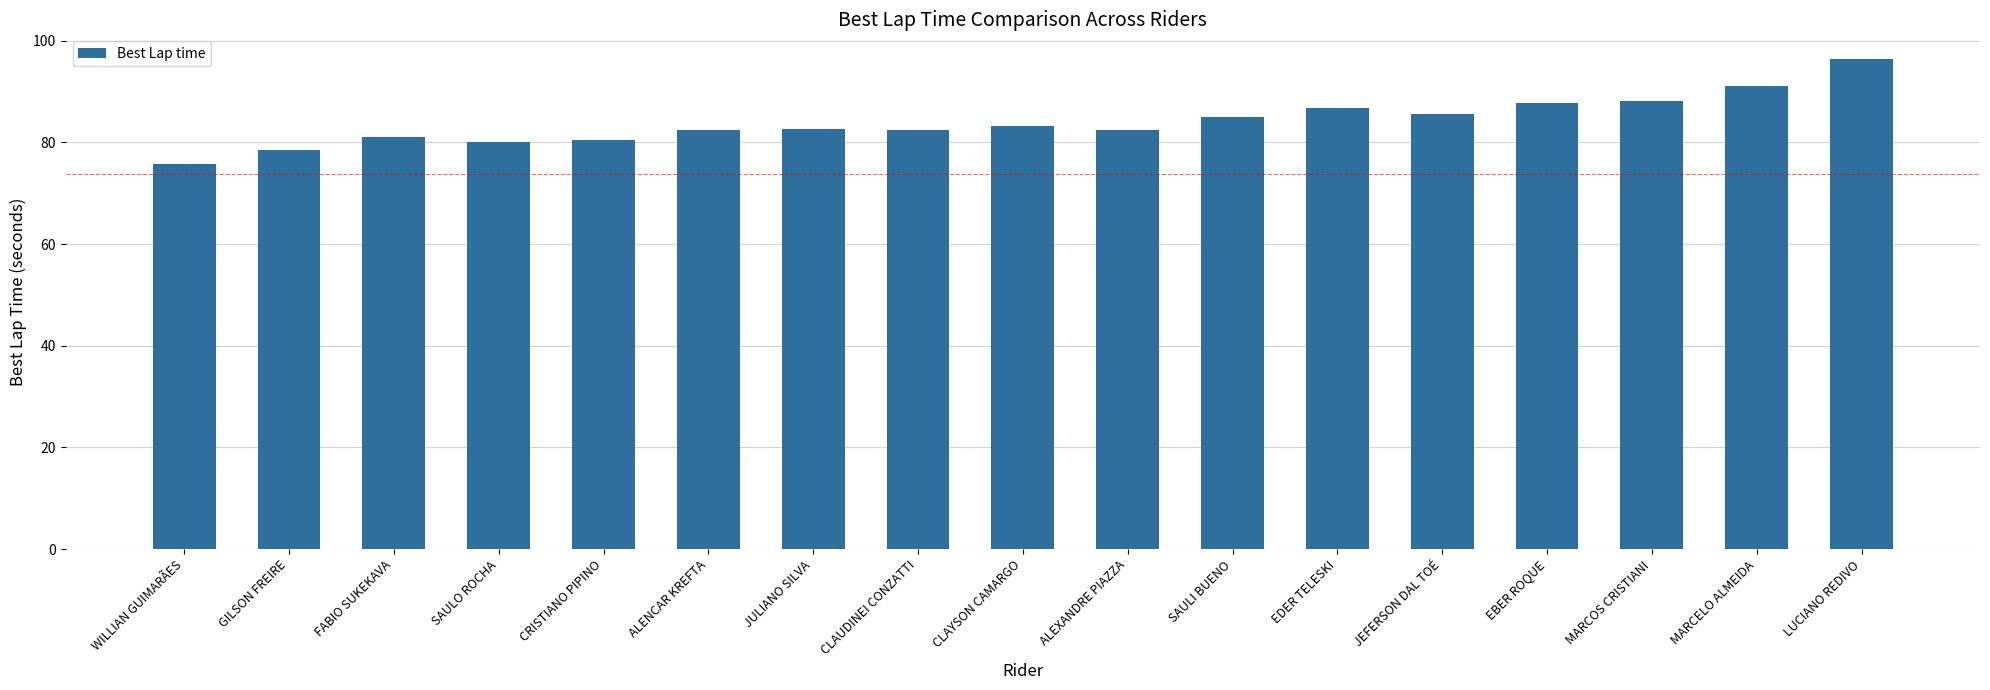

What is the label of the 17th bar from the left?

LUCIANO REDIVO